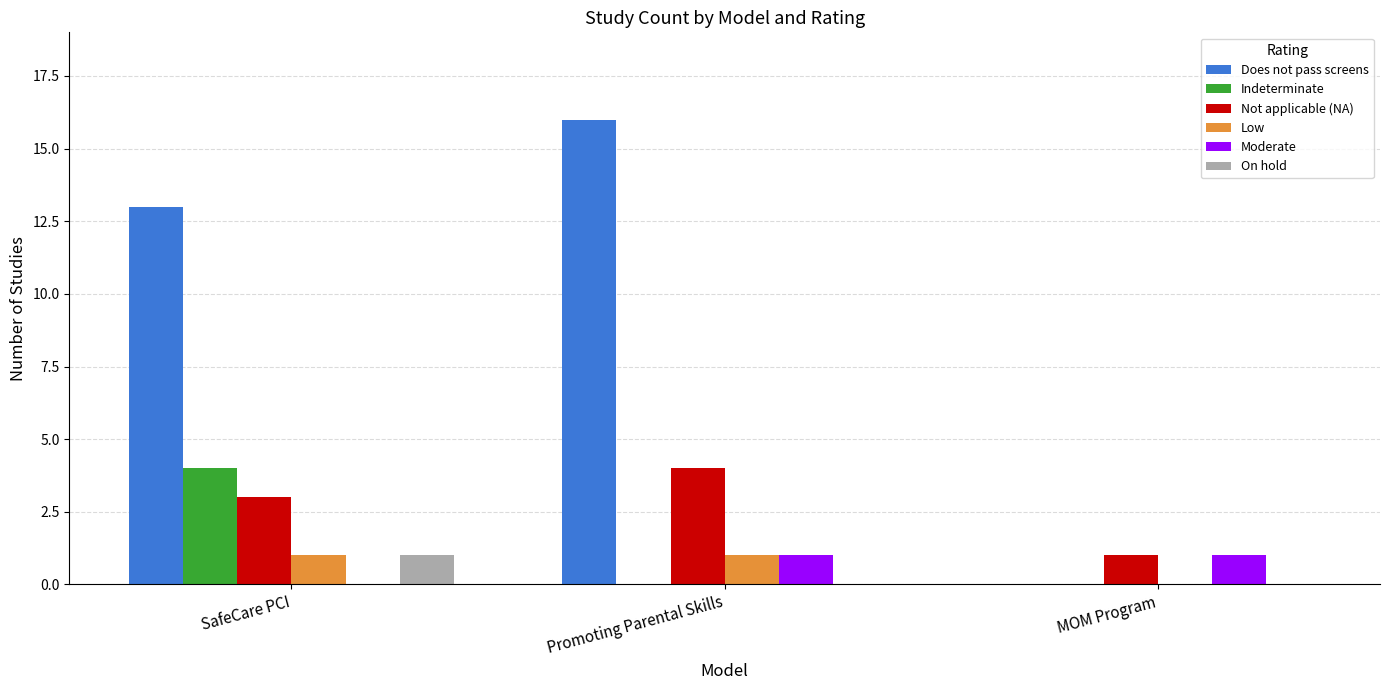

What is the sum of all Does not pass screens values?

29